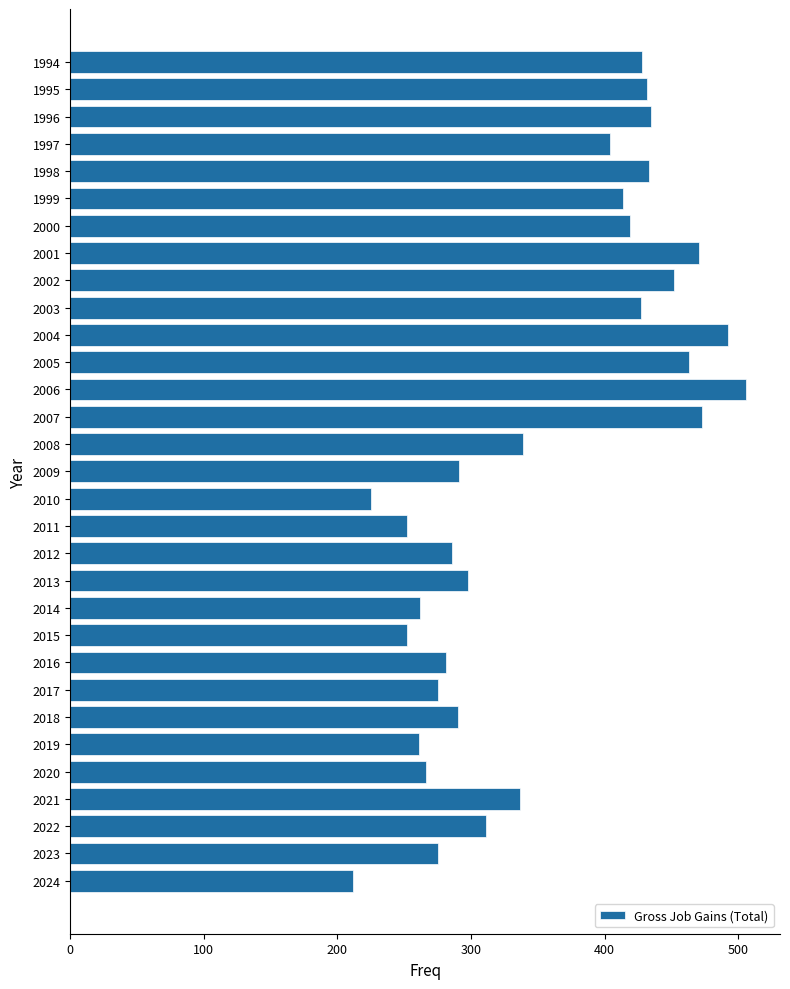

What is the value of the 3rd bar from the top?

435